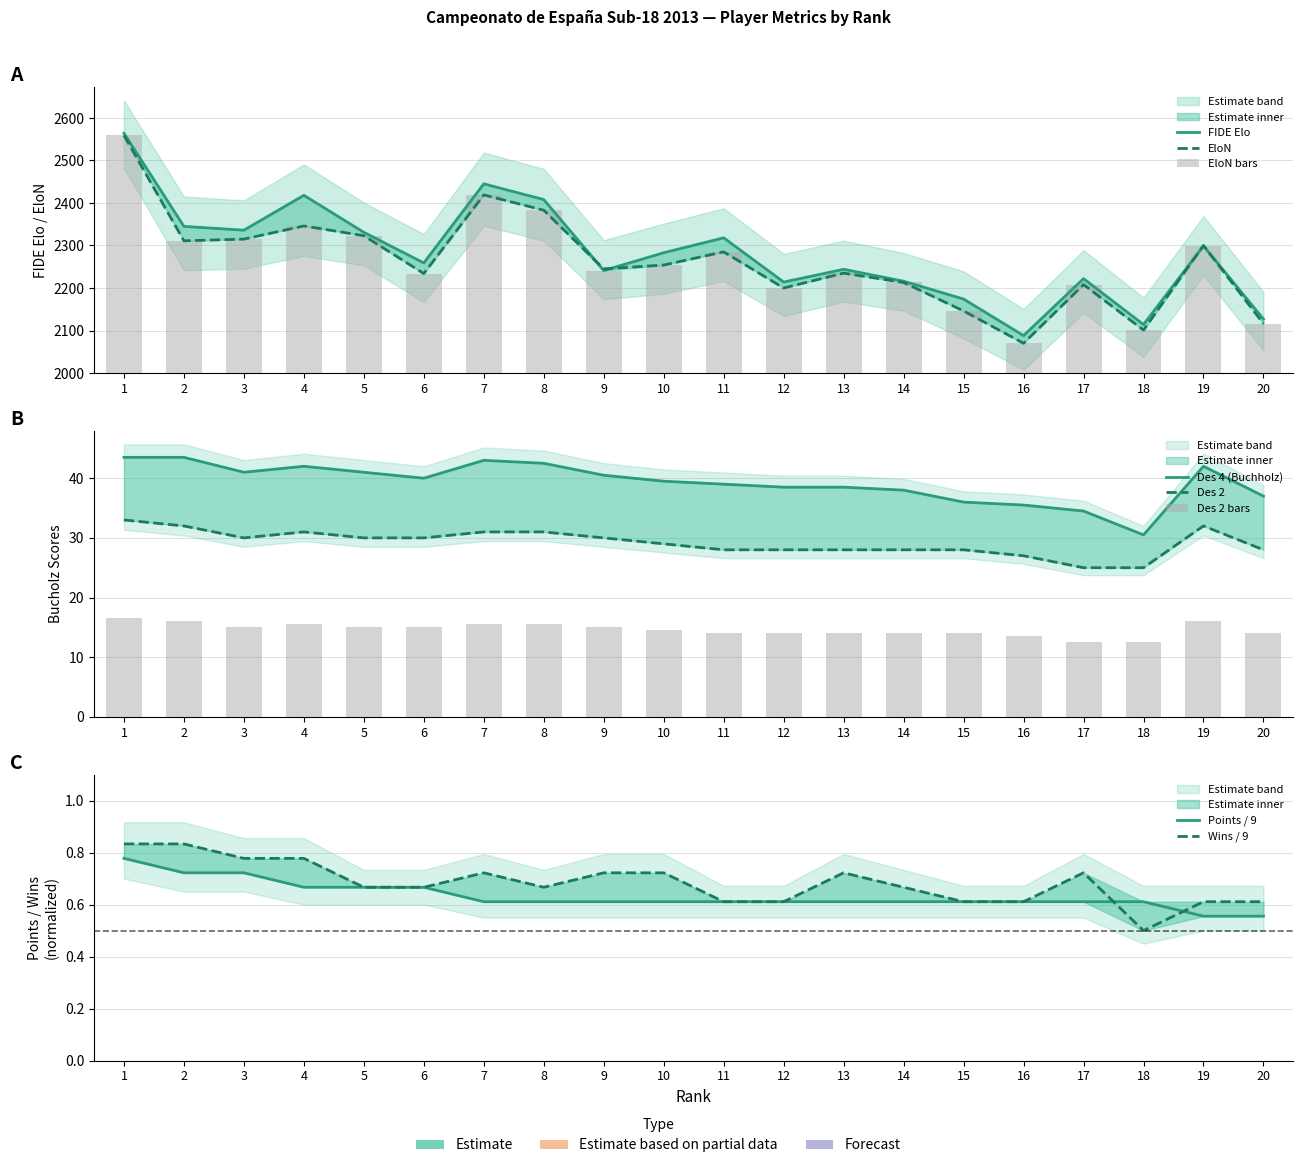

Count the Pts values in the range 0 to 1.

20